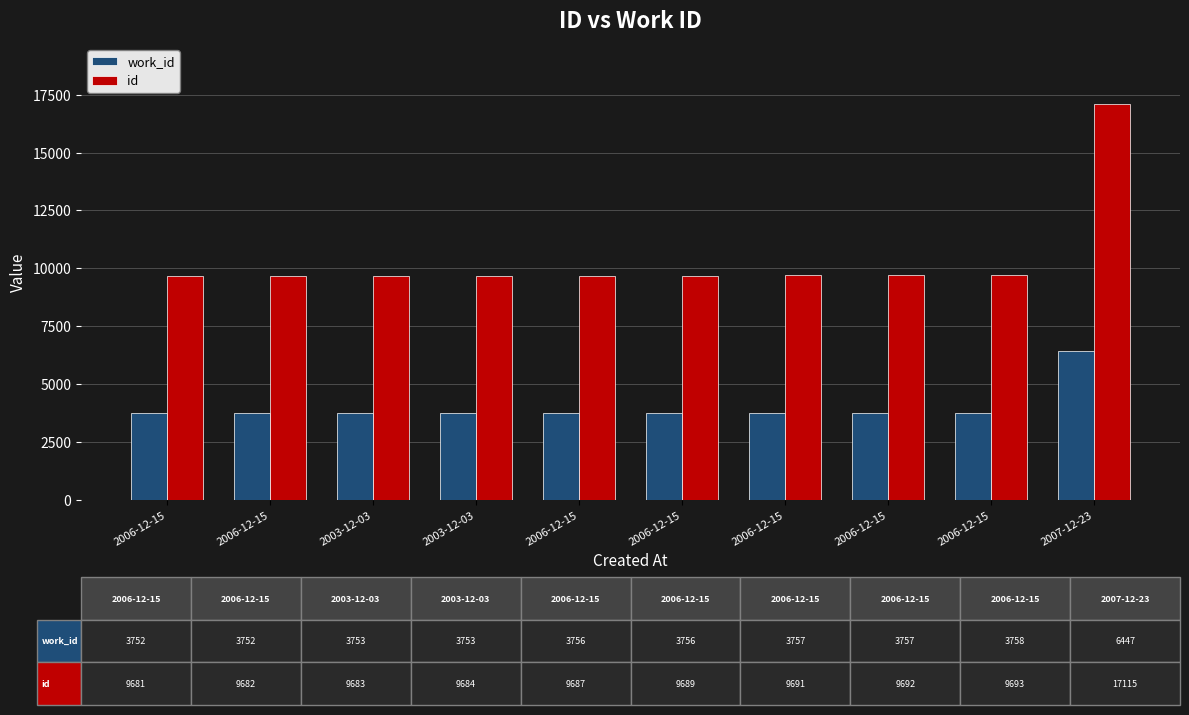

Rank the series by their maximum value, from lowest to highest.

work_id, id